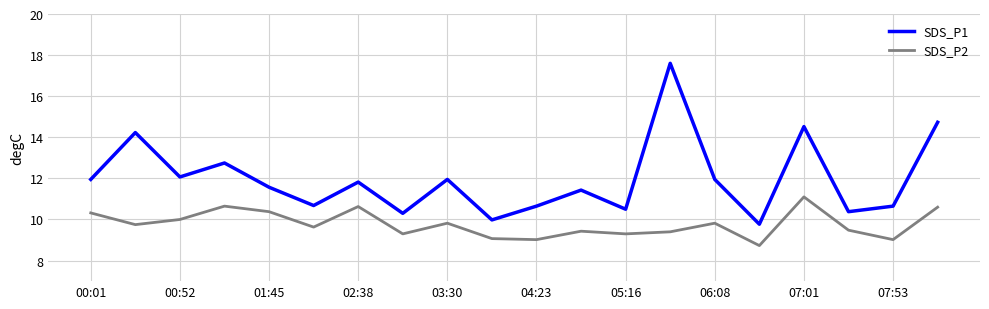

What is the smallest value displayed?

8.7